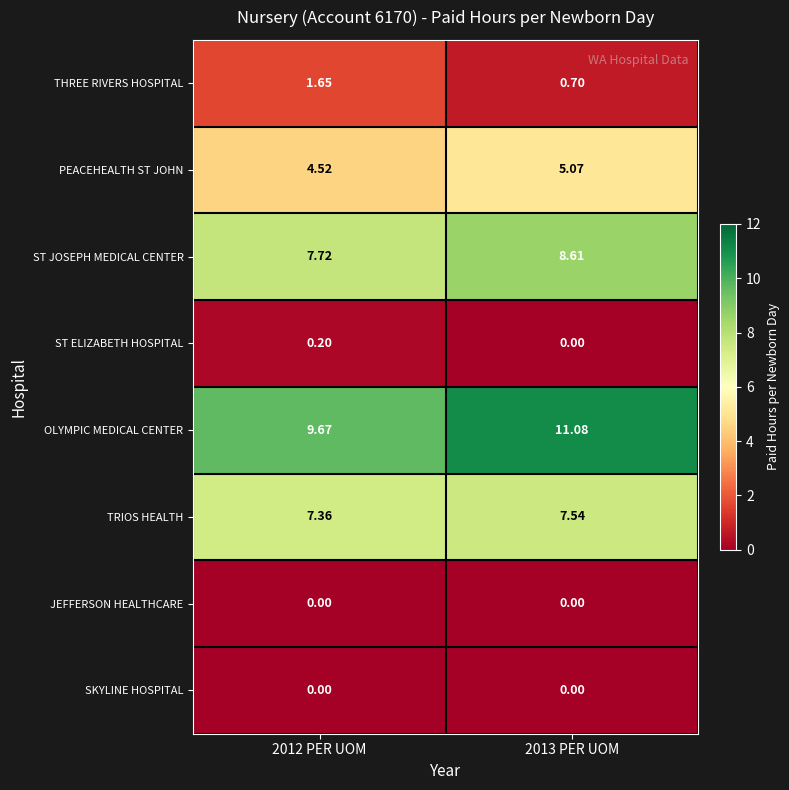

Which series has the largest total across all categories?

OLYMPIC MEDICAL CENTER